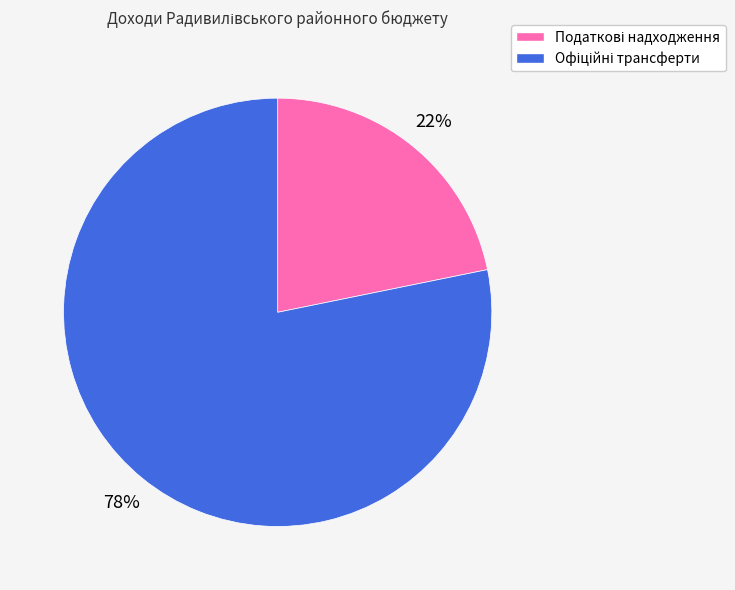

Count the number of slices in the pie.

2